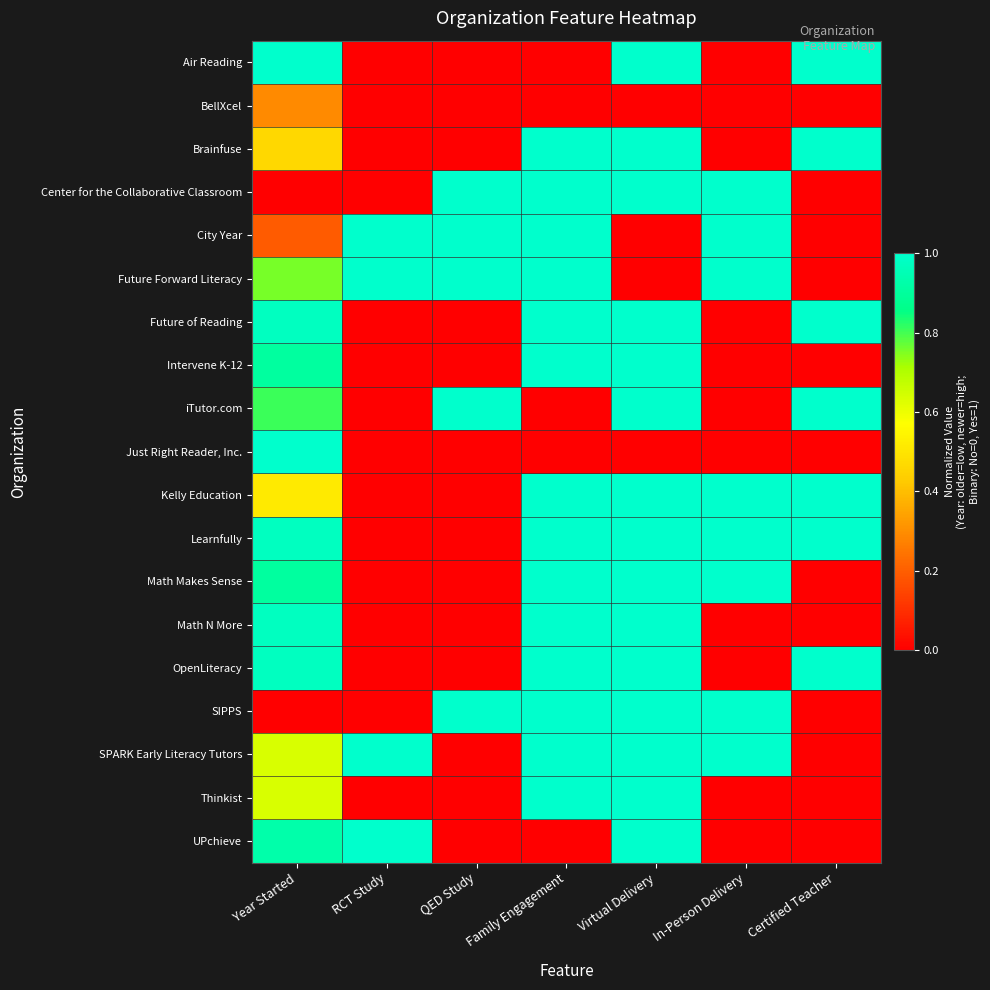

Reading right to left, extract all data points from this chart.

Air Reading: Certified Teacher=1.0	In-Person Delivery=0.0	Virtual Delivery=1.0	Family Engagement=0.0	QED Study=0.0	RCT Study=0.0	Year Started=1.0
BellXcel: Certified Teacher=0.0	In-Person Delivery=0.0	Virtual Delivery=0.0	Family Engagement=0.0	QED Study=0.0	RCT Study=0.0	Year Started=0.3
Brainfuse: Certified Teacher=1.0	In-Person Delivery=0.0	Virtual Delivery=1.0	Family Engagement=1.0	QED Study=0.0	RCT Study=0.0	Year Started=0.5
Center for the Collaborative Classroom: Certified Teacher=0.0	In-Person Delivery=1.0	Virtual Delivery=1.0	Family Engagement=1.0	QED Study=1.0	RCT Study=0.0	Year Started=0.0
City Year: Certified Teacher=0.0	In-Person Delivery=1.0	Virtual Delivery=0.0	Family Engagement=1.0	QED Study=1.0	RCT Study=1.0	Year Started=0.2
Future Forward Literacy: Certified Teacher=0.0	In-Person Delivery=1.0	Virtual Delivery=0.0	Family Engagement=1.0	QED Study=1.0	RCT Study=1.0	Year Started=0.8
Future of Reading: Certified Teacher=1.0	In-Person Delivery=0.0	Virtual Delivery=1.0	Family Engagement=1.0	QED Study=0.0	RCT Study=0.0	Year Started=1.0
Intervene K-12: Certified Teacher=0.0	In-Person Delivery=0.0	Virtual Delivery=1.0	Family Engagement=1.0	QED Study=0.0	RCT Study=0.0	Year Started=0.9
iTutor.com: Certified Teacher=1.0	In-Person Delivery=0.0	Virtual Delivery=1.0	Family Engagement=0.0	QED Study=1.0	RCT Study=0.0	Year Started=0.8
Just Right Reader, Inc.: Certified Teacher=0.0	In-Person Delivery=0.0	Virtual Delivery=0.0	Family Engagement=0.0	QED Study=0.0	RCT Study=0.0	Year Started=1.0
Kelly Education: Certified Teacher=1.0	In-Person Delivery=1.0	Virtual Delivery=1.0	Family Engagement=1.0	QED Study=0.0	RCT Study=0.0	Year Started=0.5
Learnfully: Certified Teacher=1.0	In-Person Delivery=1.0	Virtual Delivery=1.0	Family Engagement=1.0	QED Study=0.0	RCT Study=0.0	Year Started=1.0
Math Makes Sense: Certified Teacher=0.0	In-Person Delivery=1.0	Virtual Delivery=1.0	Family Engagement=1.0	QED Study=0.0	RCT Study=0.0	Year Started=0.9
Math N More: Certified Teacher=0.0	In-Person Delivery=0.0	Virtual Delivery=1.0	Family Engagement=1.0	QED Study=0.0	RCT Study=0.0	Year Started=1.0
OpenLiteracy: Certified Teacher=1.0	In-Person Delivery=0.0	Virtual Delivery=1.0	Family Engagement=1.0	QED Study=0.0	RCT Study=0.0	Year Started=1.0
SIPPS: Certified Teacher=0.0	In-Person Delivery=1.0	Virtual Delivery=1.0	Family Engagement=1.0	QED Study=1.0	RCT Study=0.0	Year Started=0.0
SPARK Early Literacy Tutors: Certified Teacher=0.0	In-Person Delivery=1.0	Virtual Delivery=1.0	Family Engagement=1.0	QED Study=0.0	RCT Study=1.0	Year Started=0.6
Thinkist: Certified Teacher=0.0	In-Person Delivery=0.0	Virtual Delivery=1.0	Family Engagement=1.0	QED Study=0.0	RCT Study=0.0	Year Started=0.6
UPchieve: Certified Teacher=0.0	In-Person Delivery=0.0	Virtual Delivery=1.0	Family Engagement=0.0	QED Study=0.0	RCT Study=1.0	Year Started=0.9